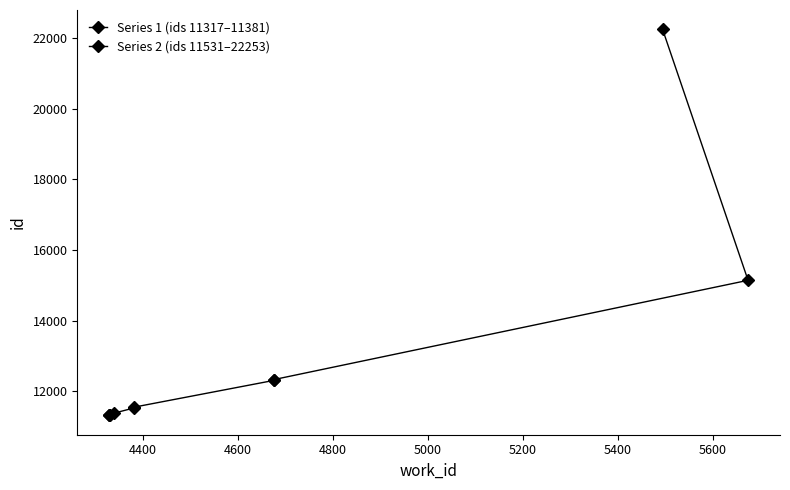

Between 4400 and 4600, which is larger?

4600